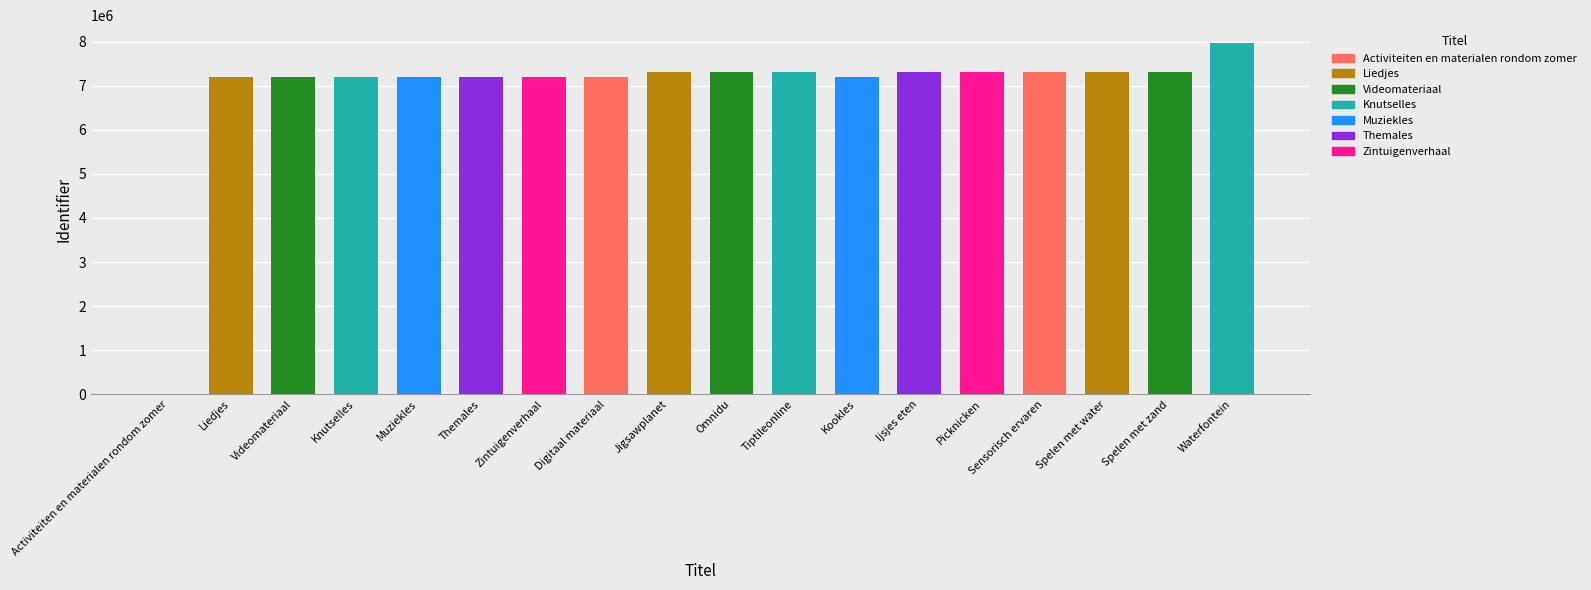

What is the sum of the values at Waterfontein and Kookles?

15173070